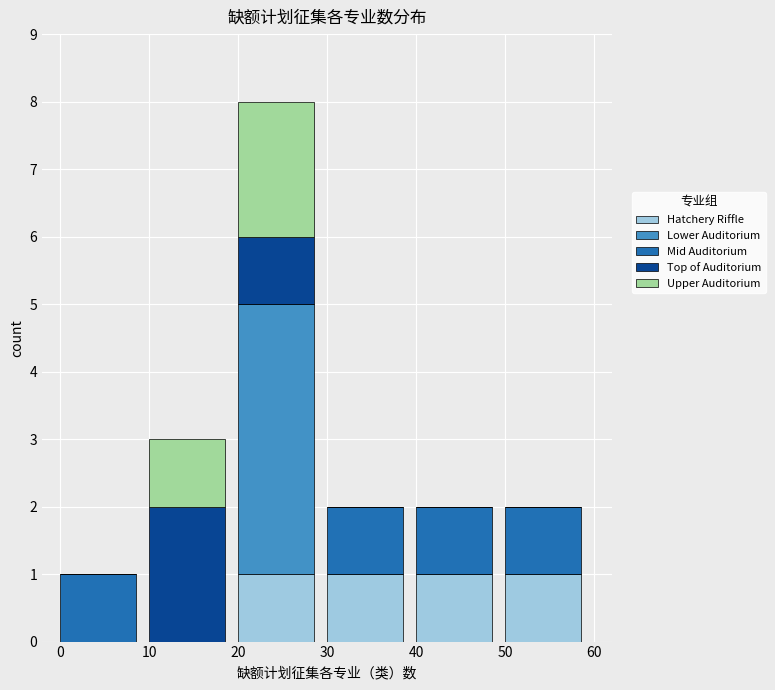

Reading right to left, transcribe the values for Hatchery Riffle.

50=1	40=1	30=1	20=1	10=0	0=0